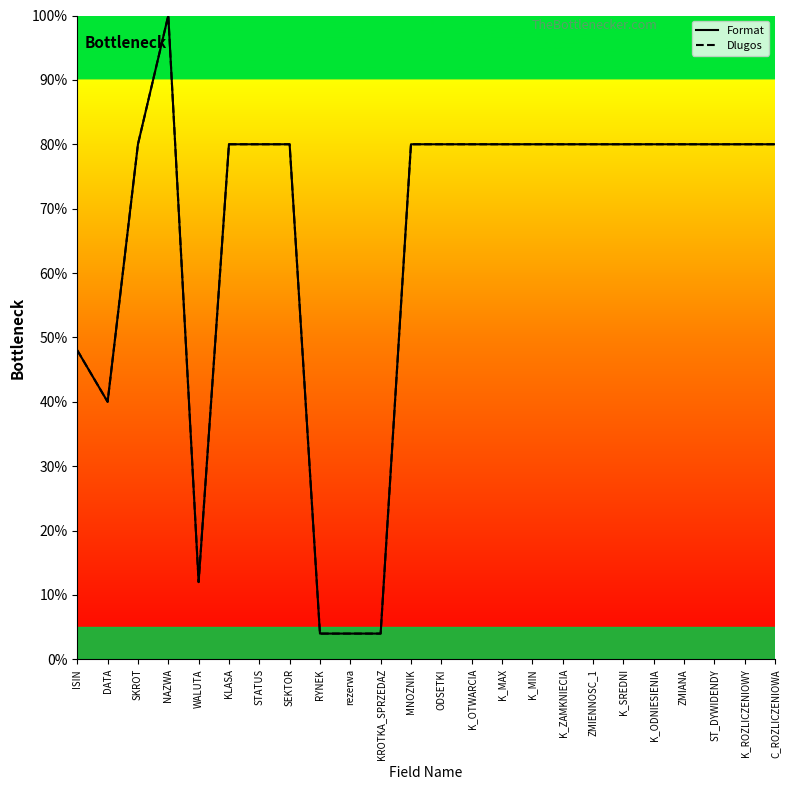

What is the average value of the Format series?

66